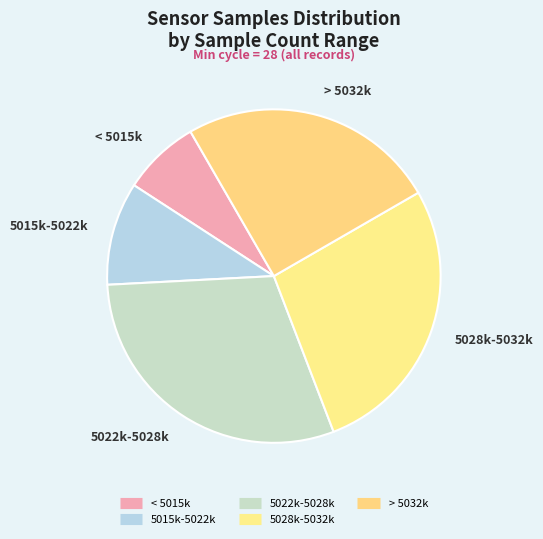

Is there any slice that represents more than half of the pie?

No